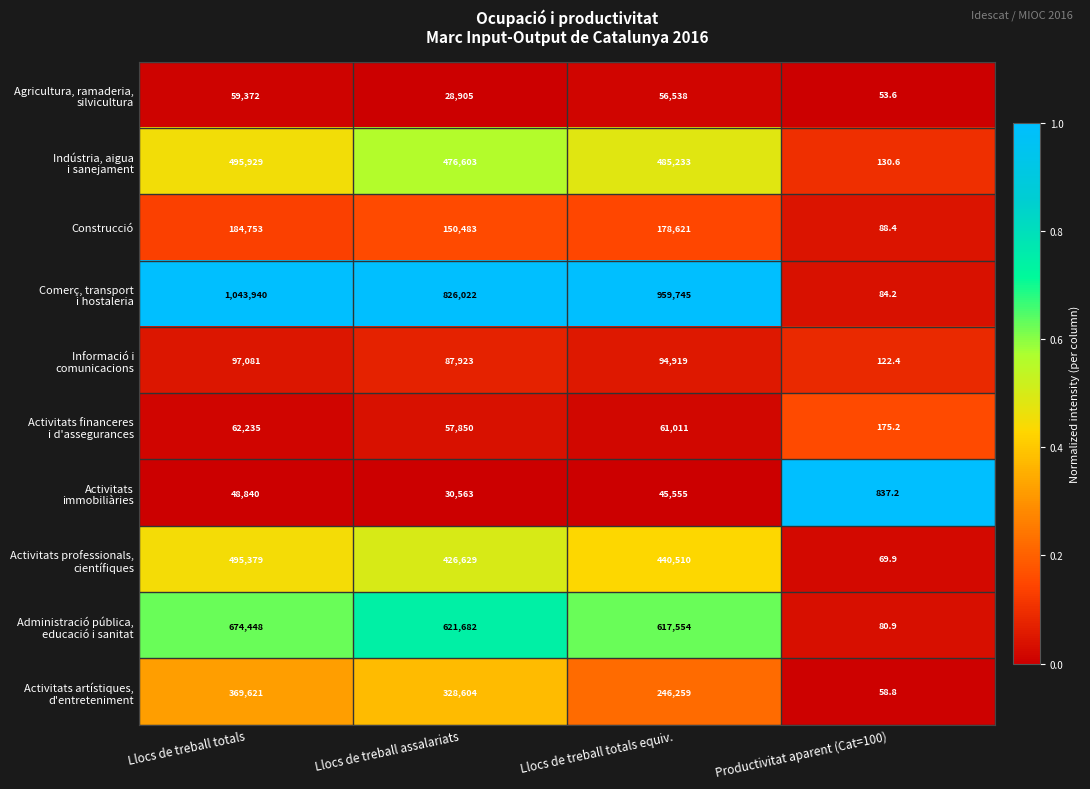

The Construcció series shows 150483.0 at Llocs de treball assalariats. True or false?

True